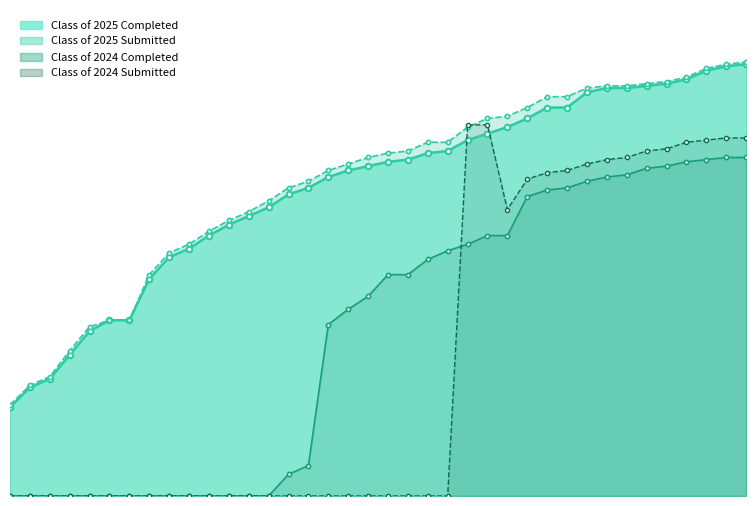

Count the number of categories in the chart.

38